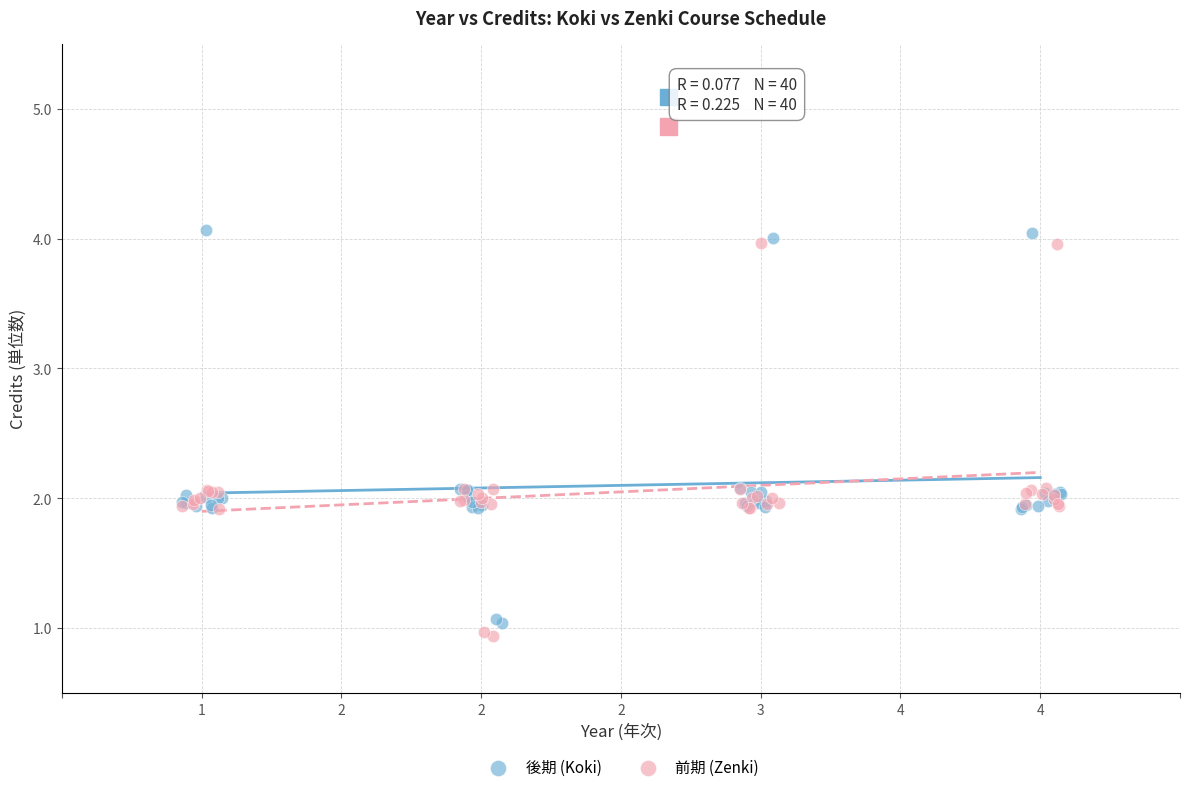

What are all the series names shown in the legend?

後期 (Koki), 前期 (Zenki)